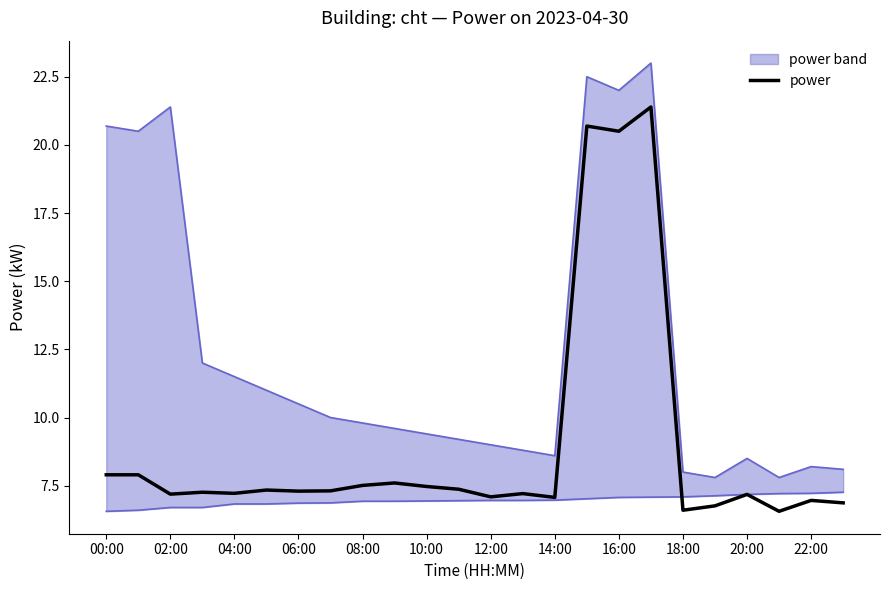

The power series shows 11.1 at 08:00. True or false?

False